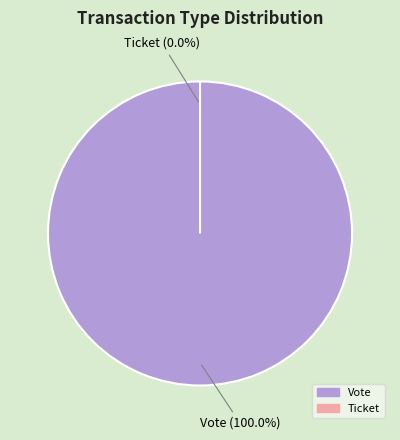

Rank the categories by value from lowest to highest.

Ticket, Vote